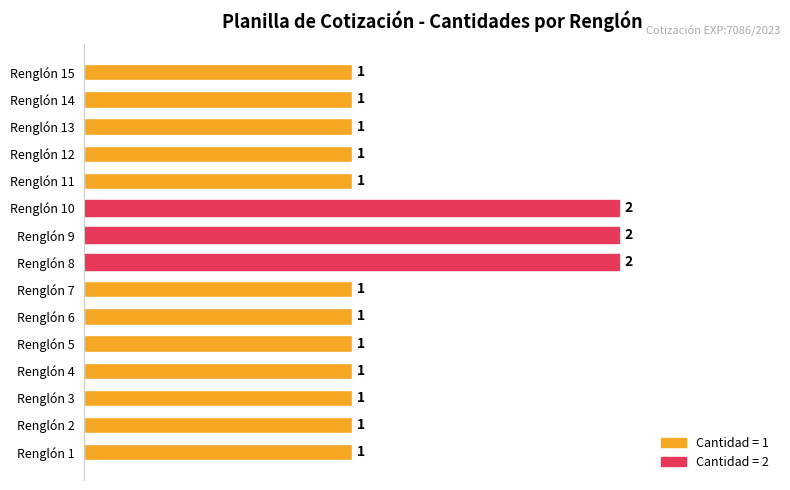

How many bars are there in total?

15